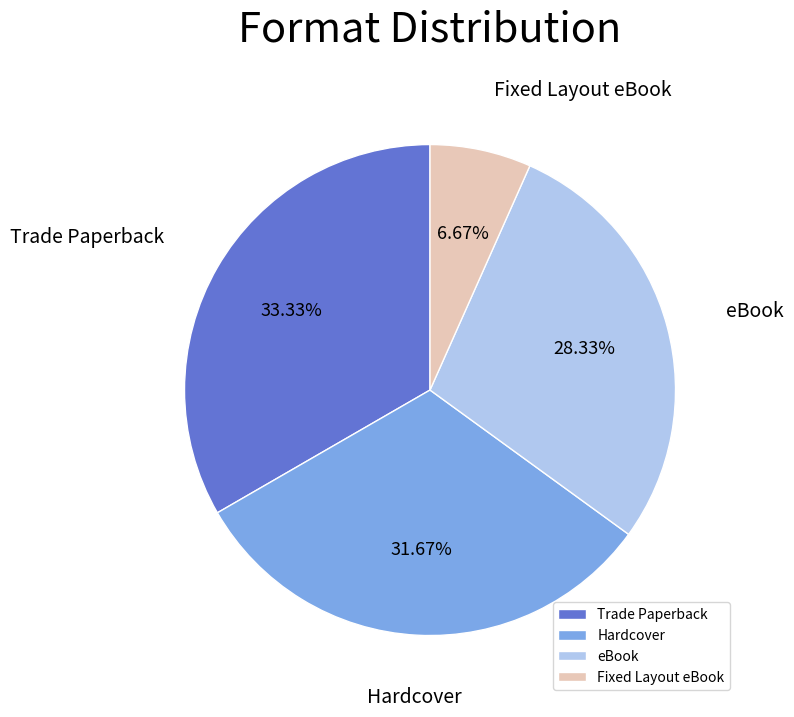

Count the number of slices in the pie.

4